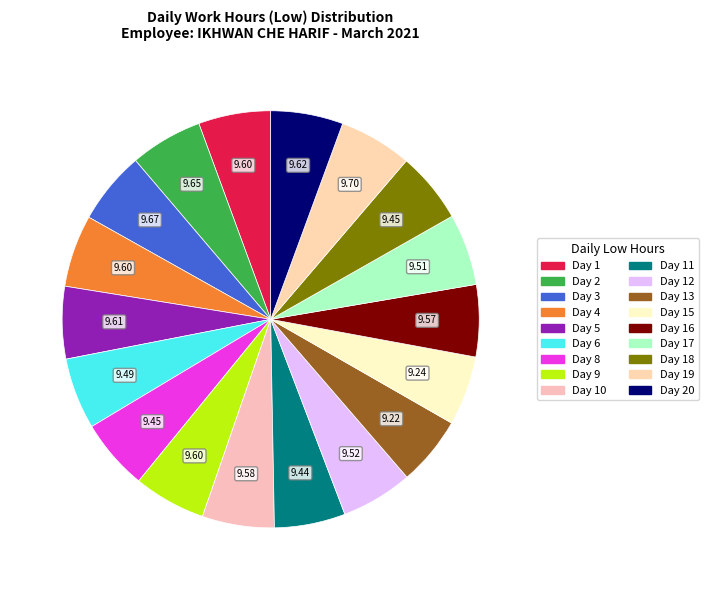

How many segments does this pie chart have?

18